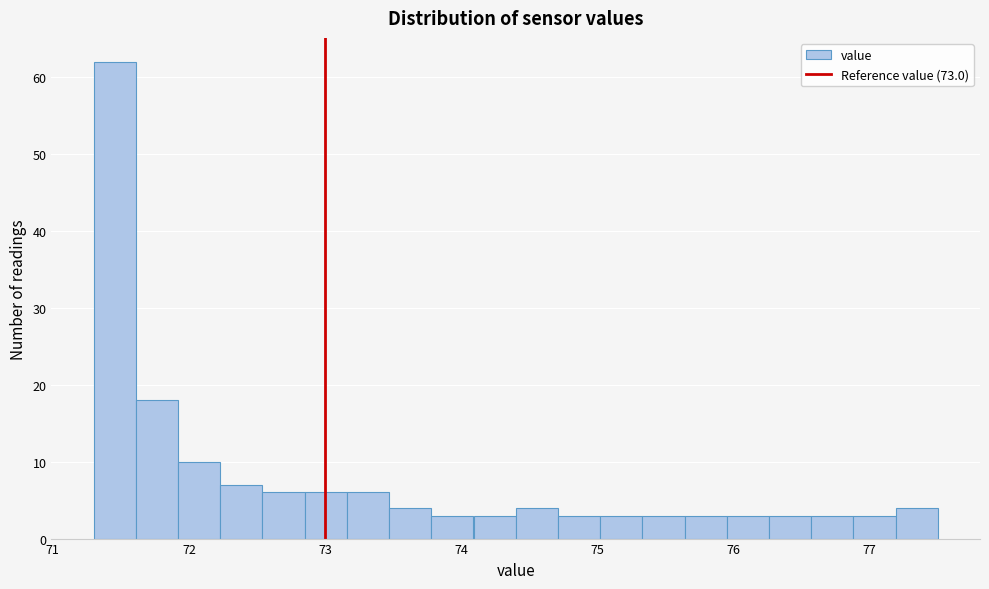

Read against the x-axis, roughly where is the centre of the tallest bar?

71.5